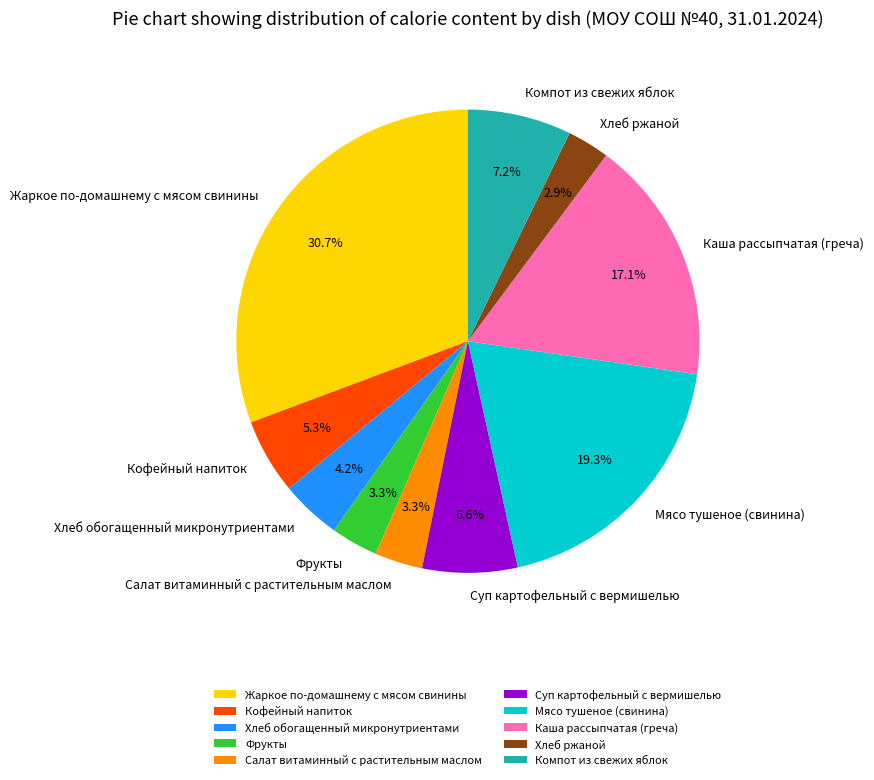

Is there a majority slice in this chart?

No